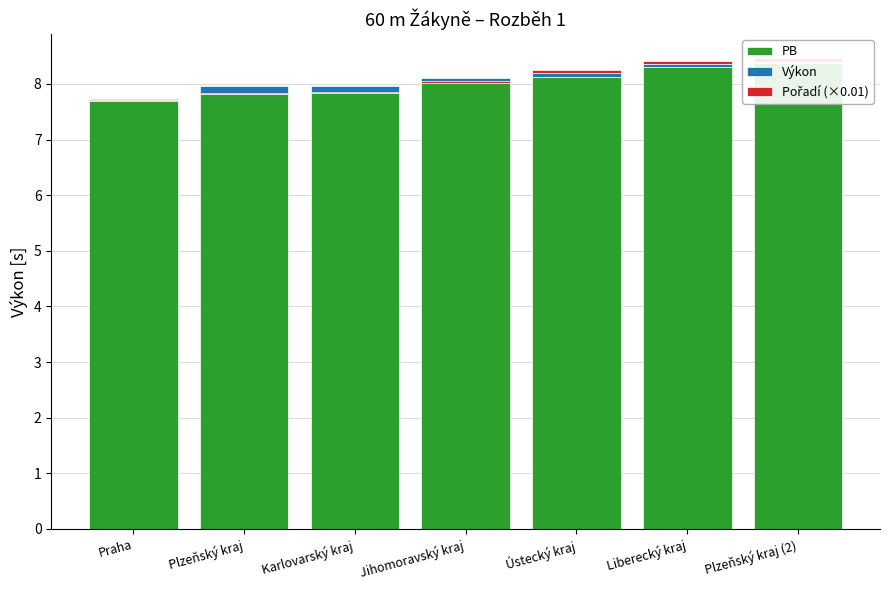

Which category has the lowest value across all series?

Plzeňský kraj